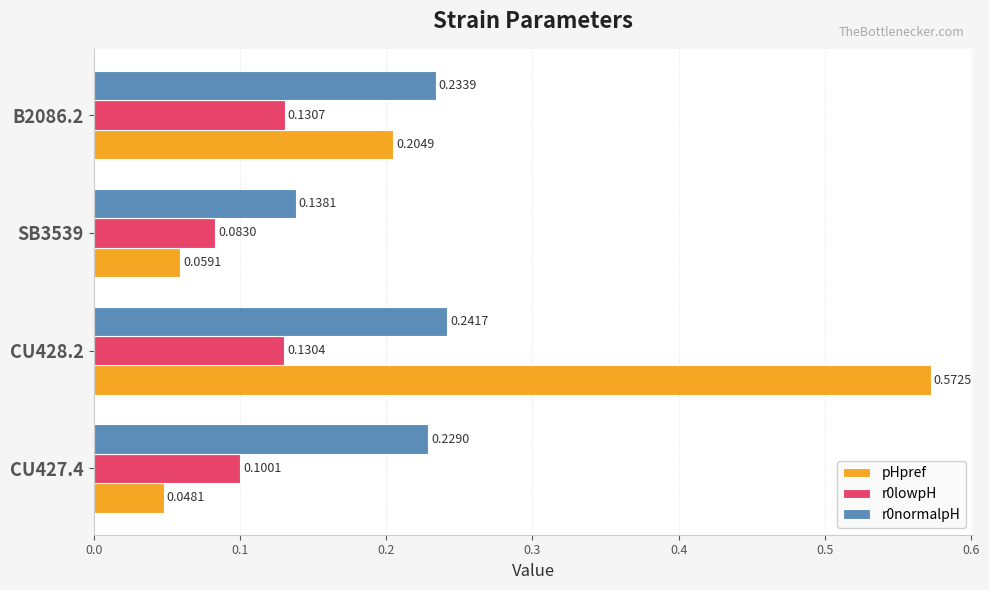

Which series changed the most between CU428.2 and SB3539?

pHpref